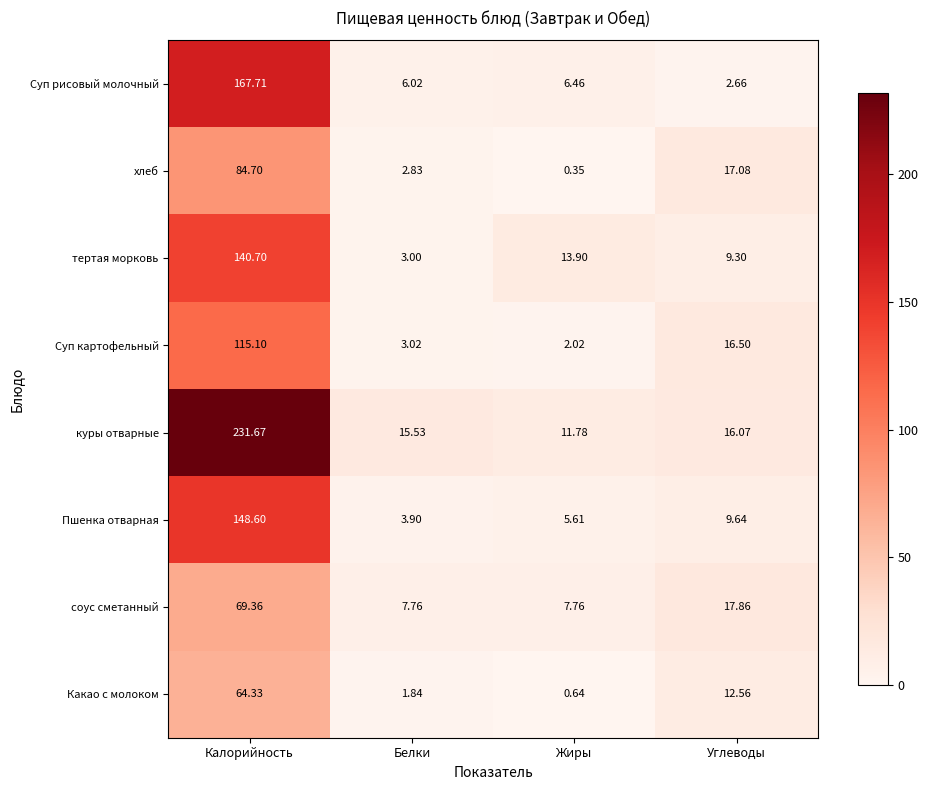

At which category does the chart reach its minimum across all series?

Жиры